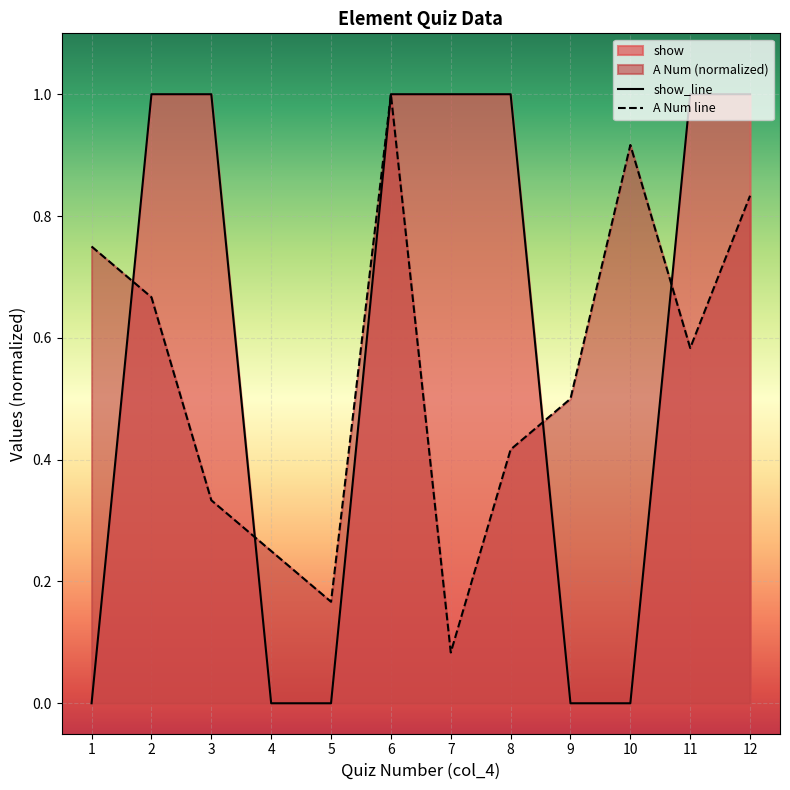

List the series in order of their overall mean, lowest first.

A Num line, show_line